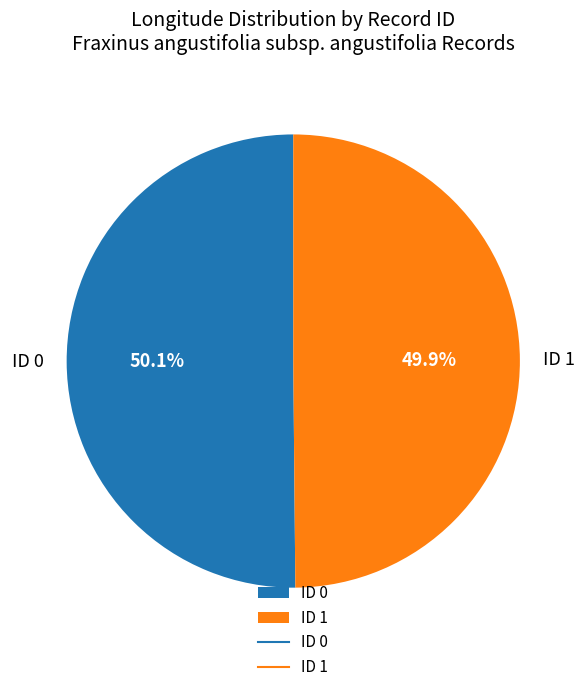

Does any single category account for the majority?

Yes